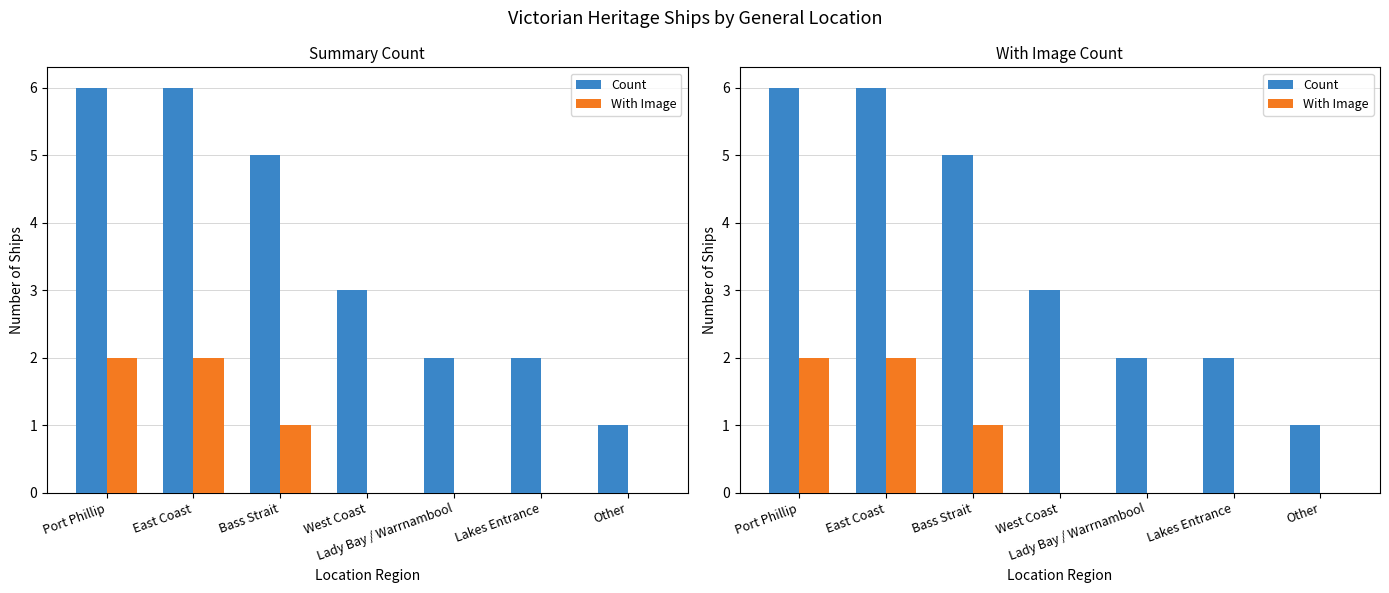

At which category does the chart reach its minimum across all series?

West Coast